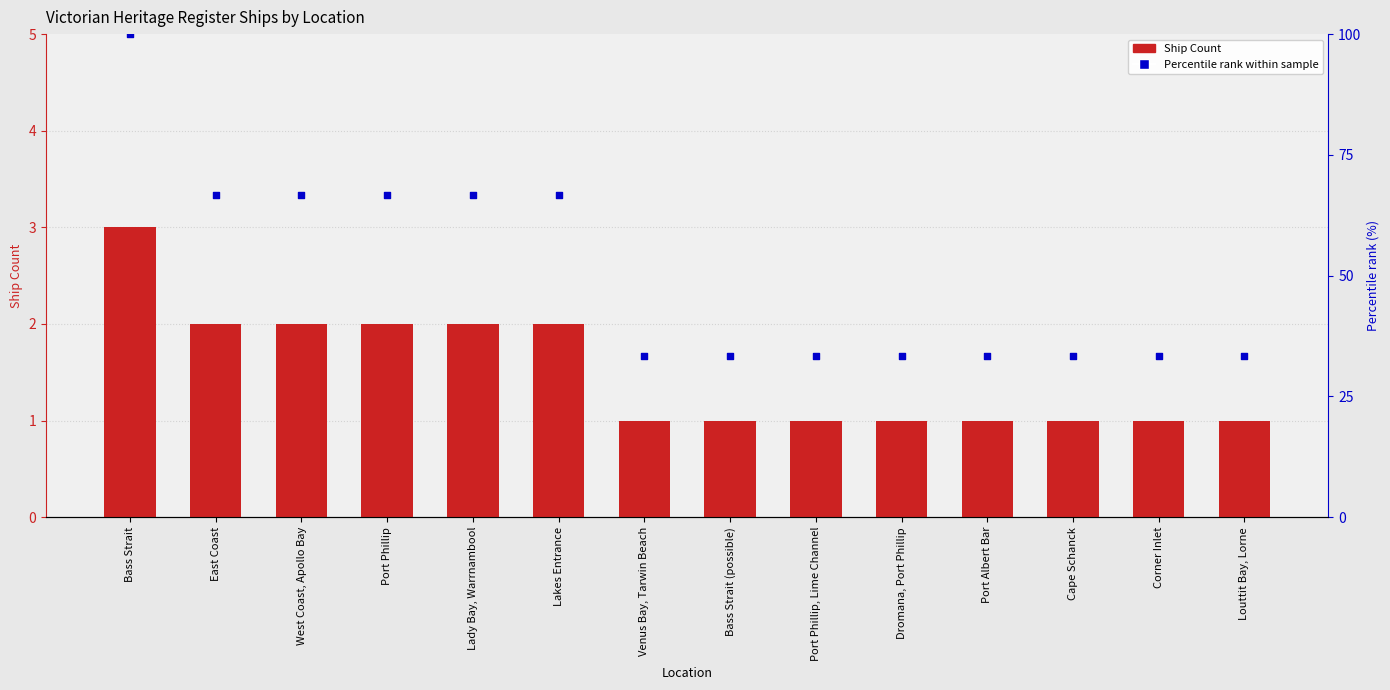

What are all the series names shown in the legend?

Ship Count, Percentile rank